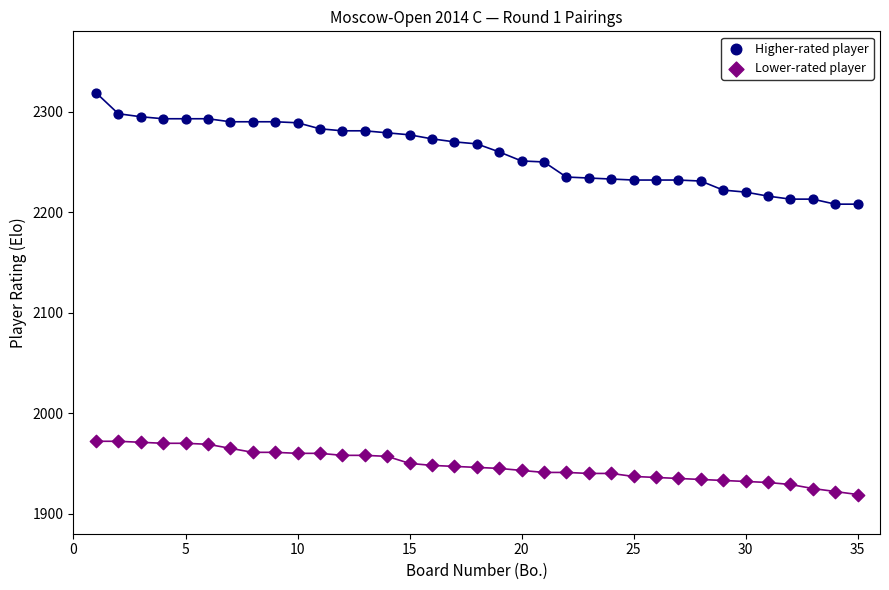

Which series contains the lowest Y value?

Lower-rated player